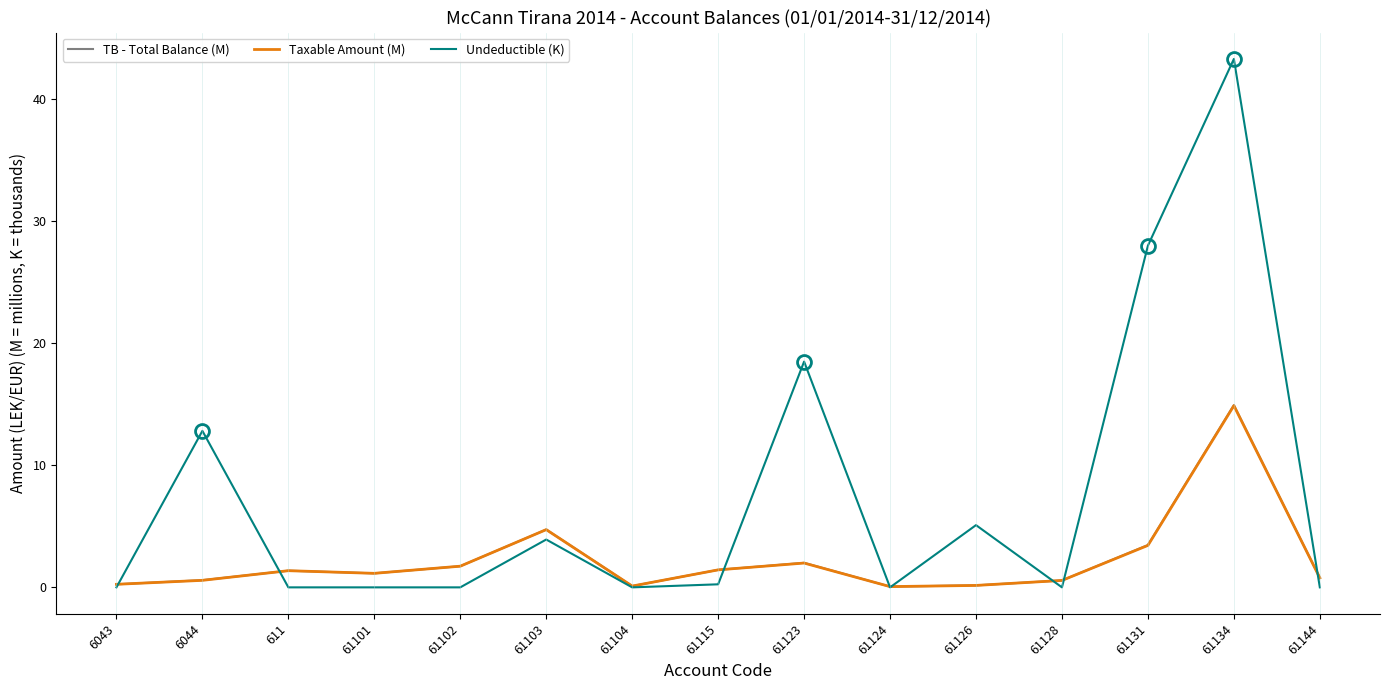

True or false: Undeductible (K) has more than 0 points higher than both neighbors.

True